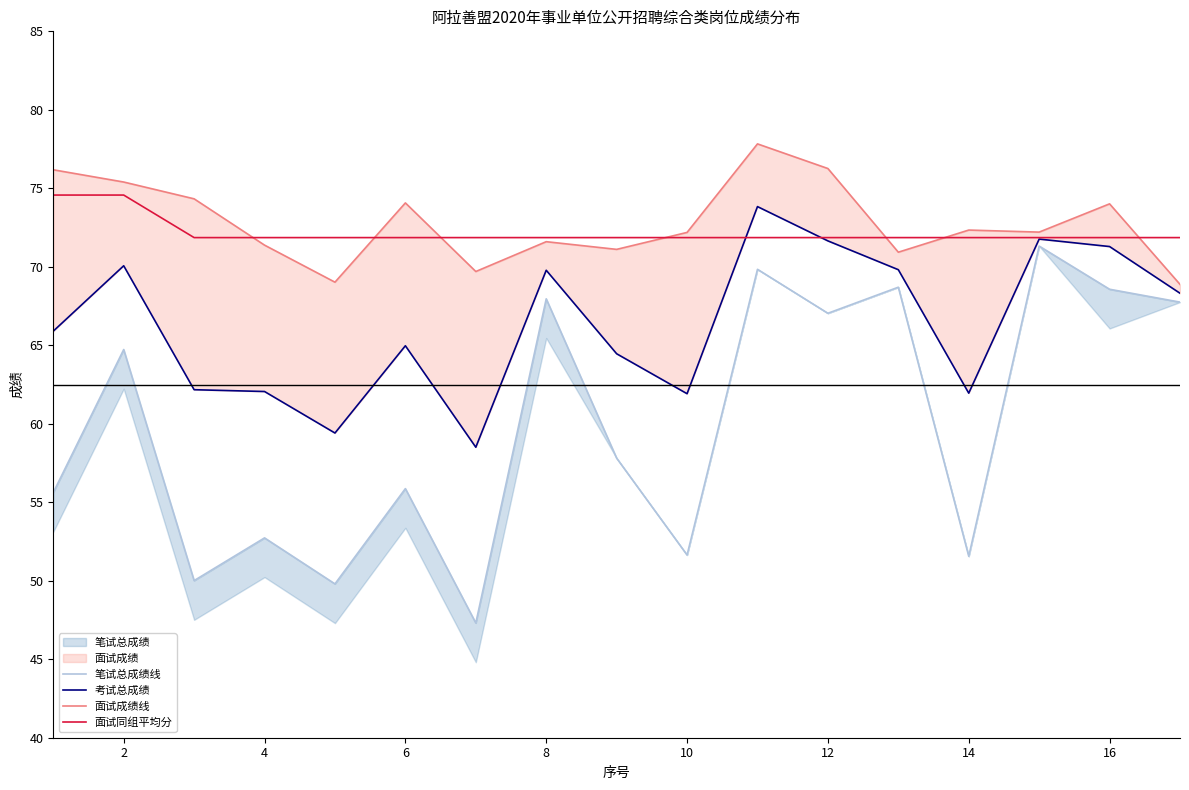

Is it true that 面试同组平均分 equals 32.0 at 16?

False